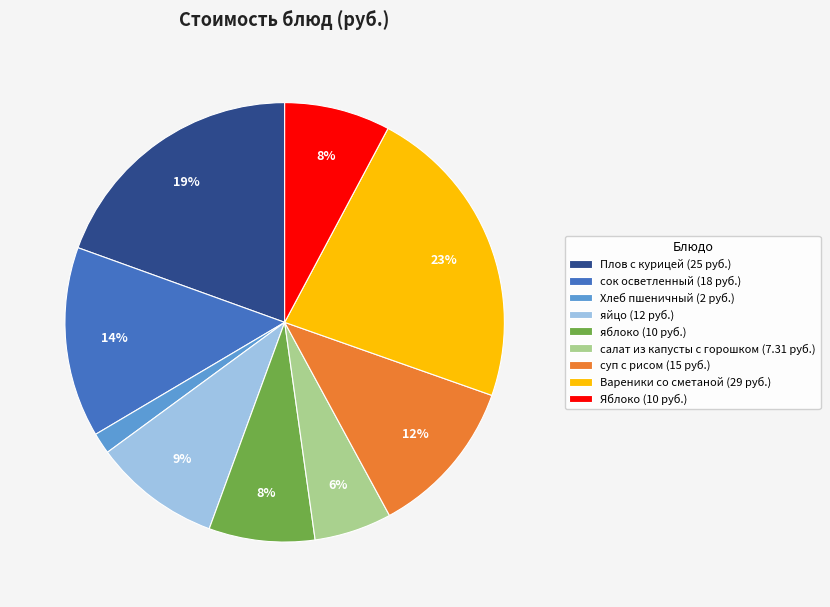

Does any single category account for the majority?

No